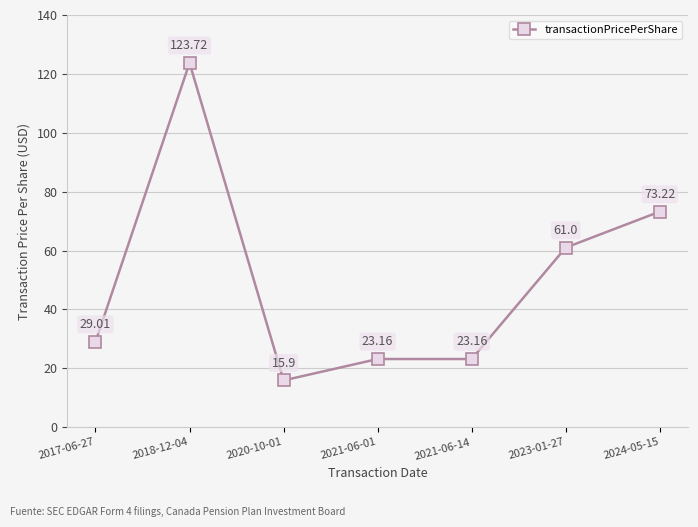

Which category has the highest value across all series?

2018-12-04